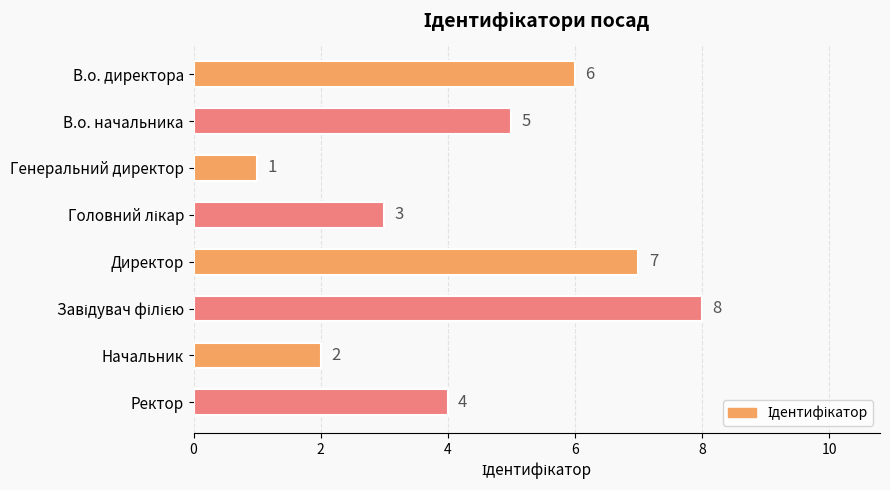

How many values are between 3 and 7?

5